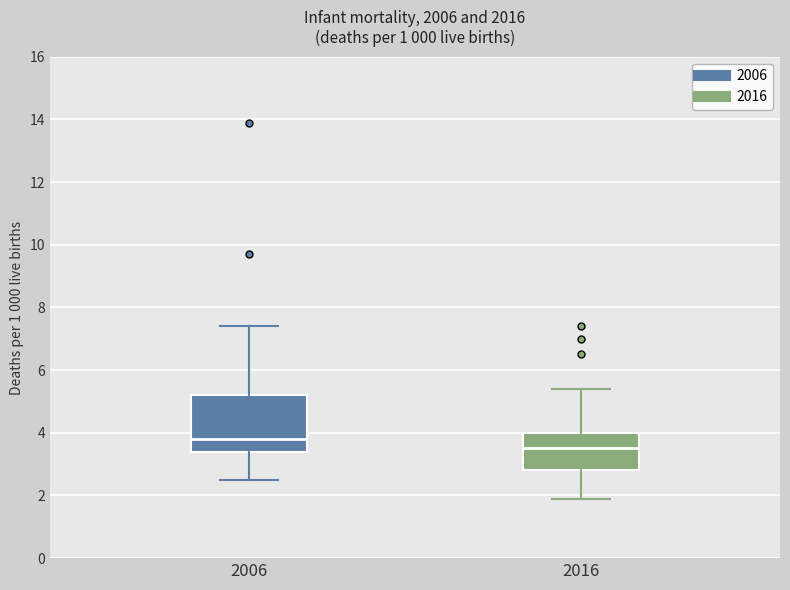

Reading left to right, transcribe this box plot: for each box, give where its median line is, the range the box spans, and where its two whiskers end, as read against the y-axis. The values are not printed on the chart, so give them approximately, as read against the axis.

2006: median 3.8, box 3.4 to 5.2, whiskers 2.6 to 7.4
2016: median 3.6, box 2.8 to 4.0, whiskers 2.0 to 5.4